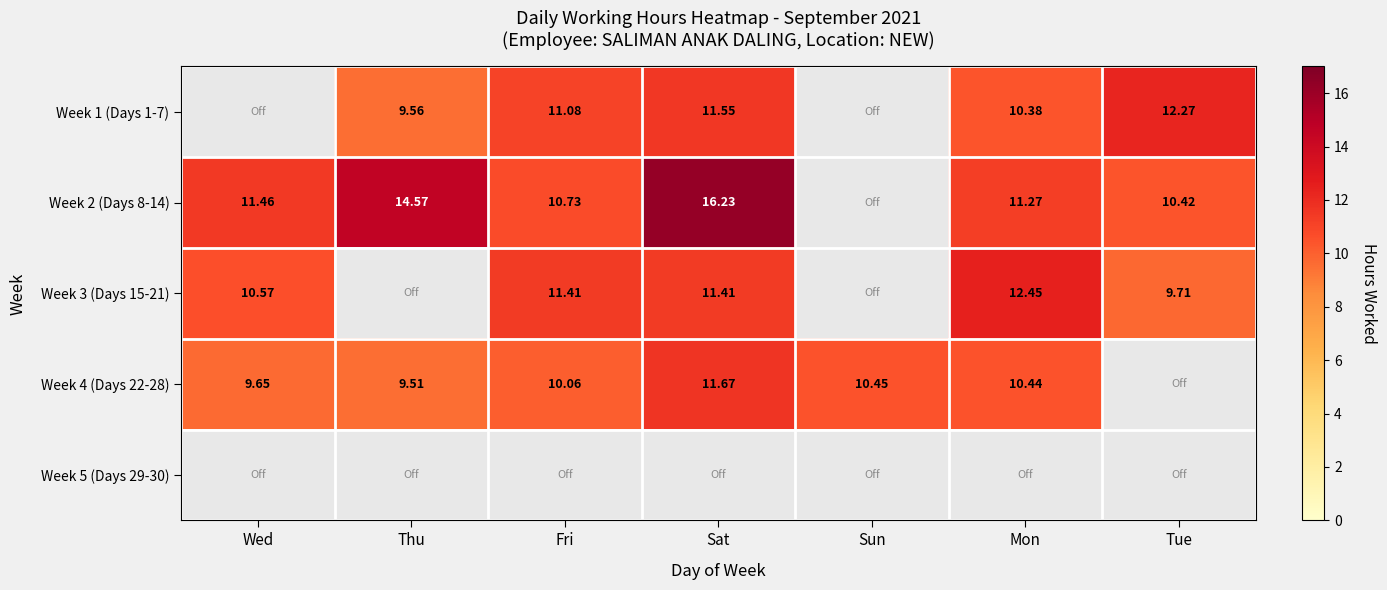

Is it true that Week 3 (Days 15-21) equals 9.7 at Tue?

True